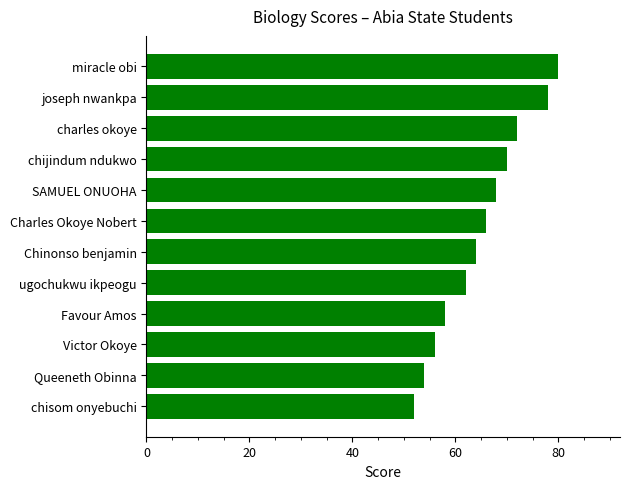

Count the number of categories in the chart.

12